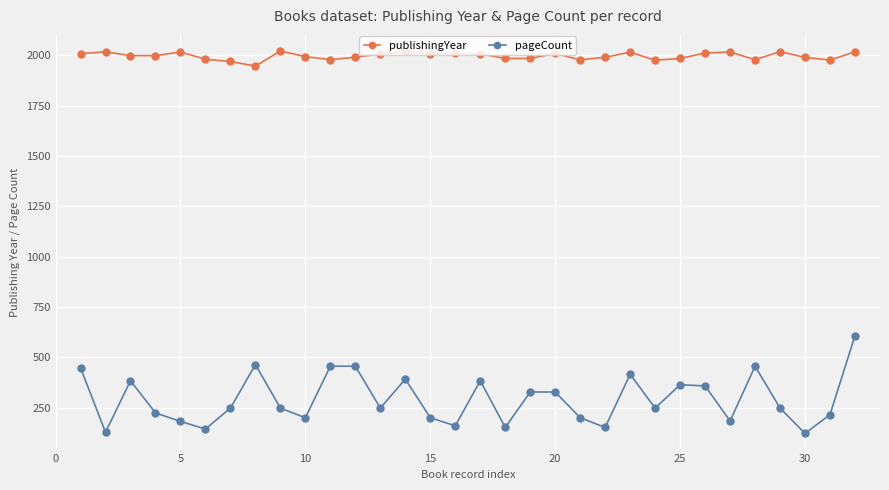

How many lines are shown in the chart?

2